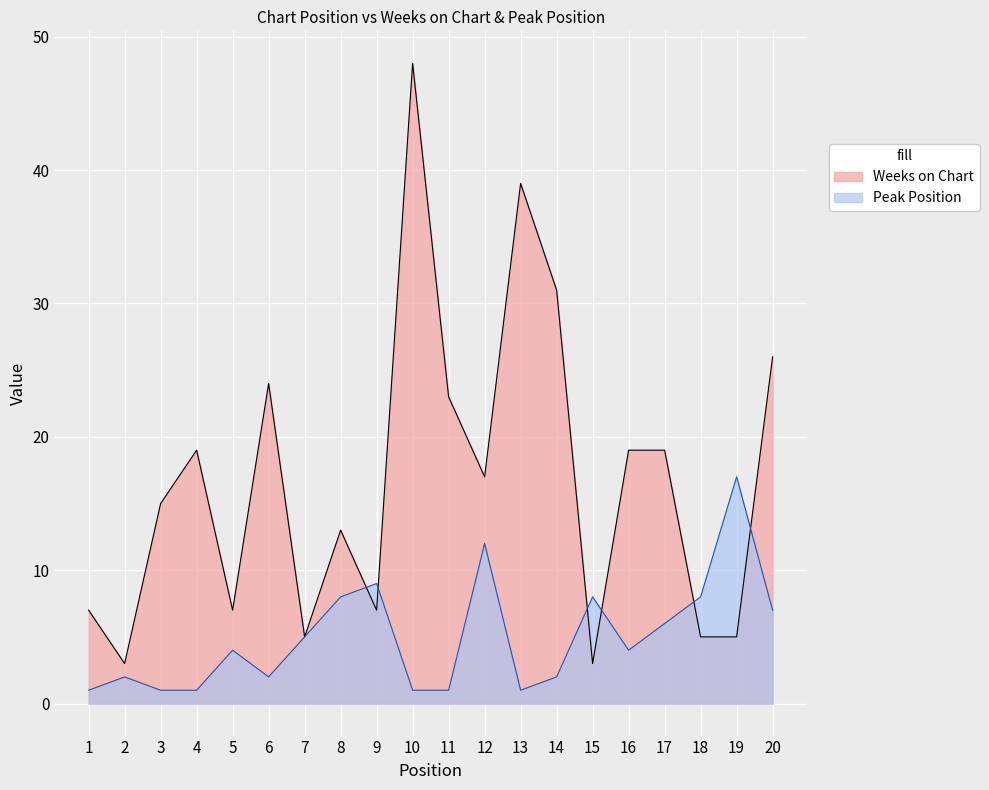

Is the value of Peak Position at 8 greater than the value of Weeks on Chart at 5?

Yes